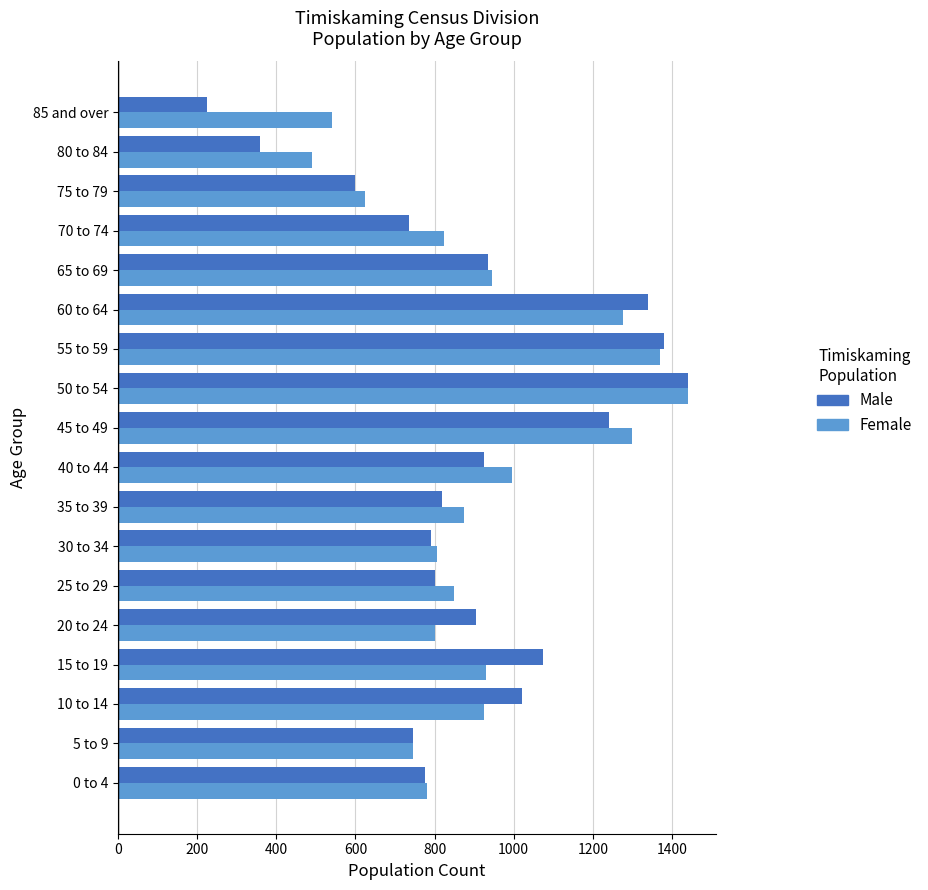

What is the difference between the maximum and minimum values in the Male series?

1215